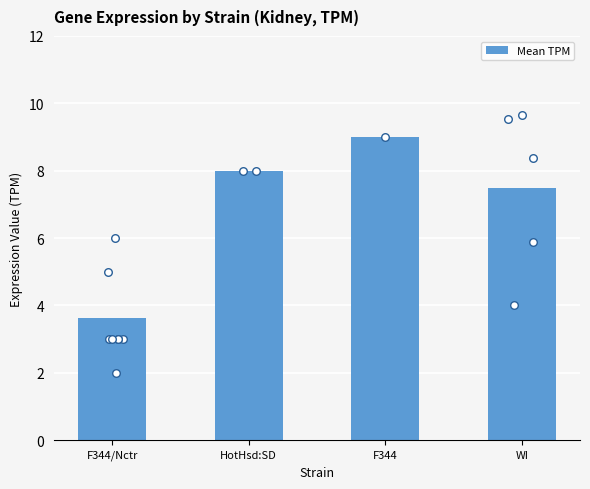

What is the ratio of the value at HotHsd:SD to the value at F344/Nctr?

2.2